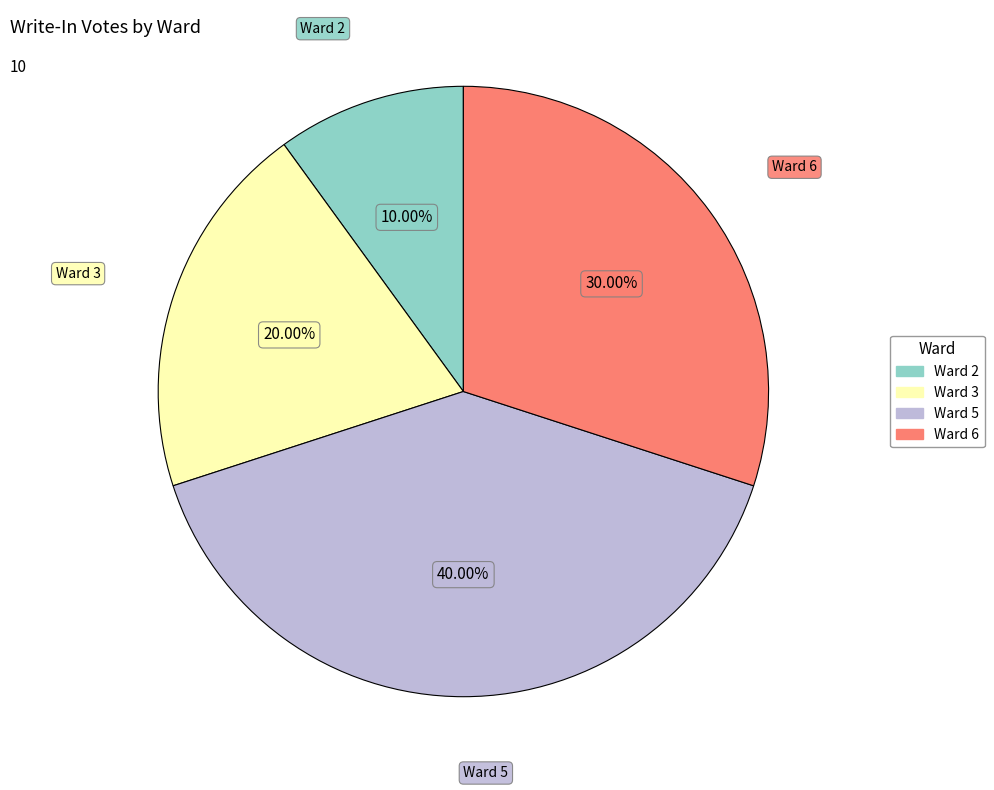

How much of the chart is everything except Ward 6?

70.0%